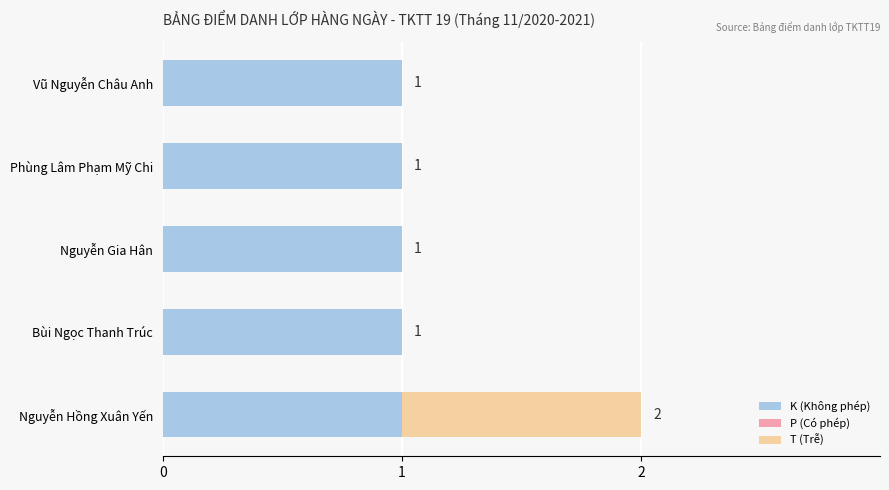

The K (Không phép) series shows 1 at Vũ Nguyễn Châu Anh. True or false?

True